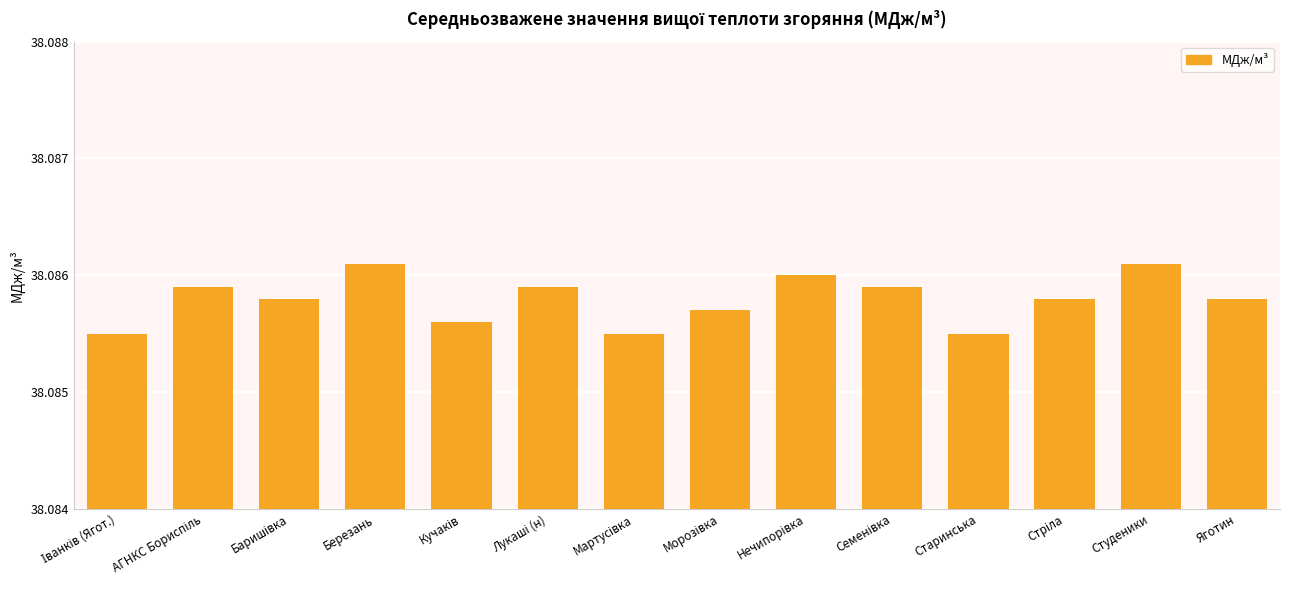

Count the values in the range 38 to 39.

14